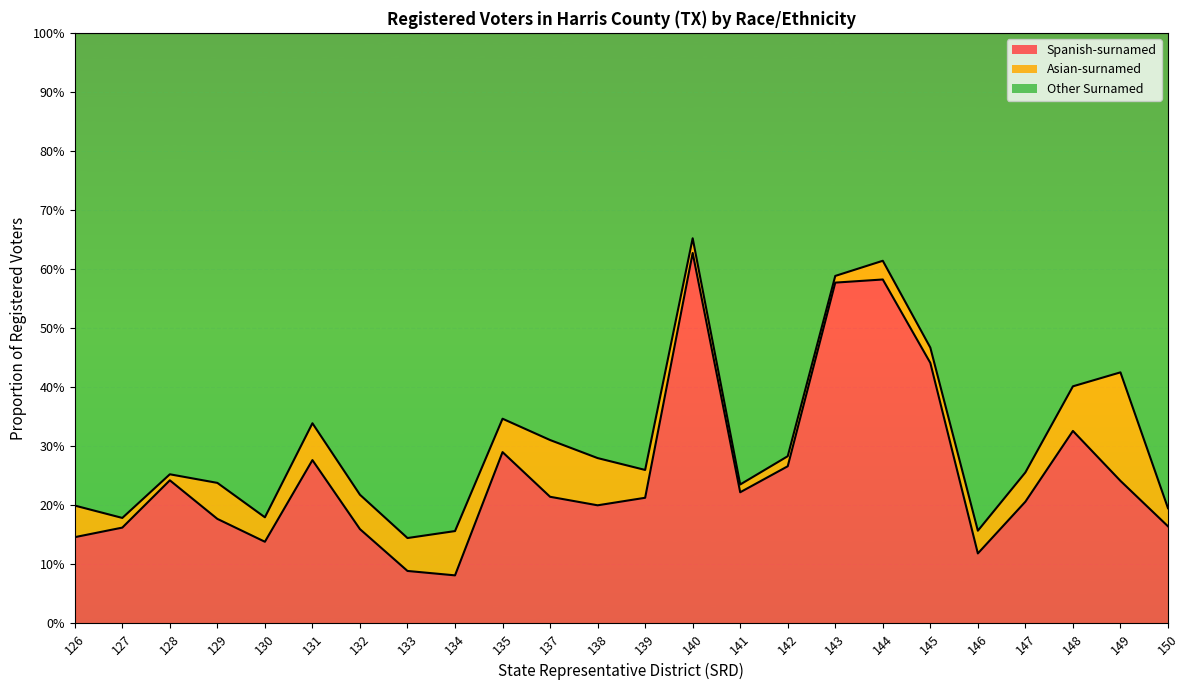

Does the chart display data point markers on the line(s)?

No